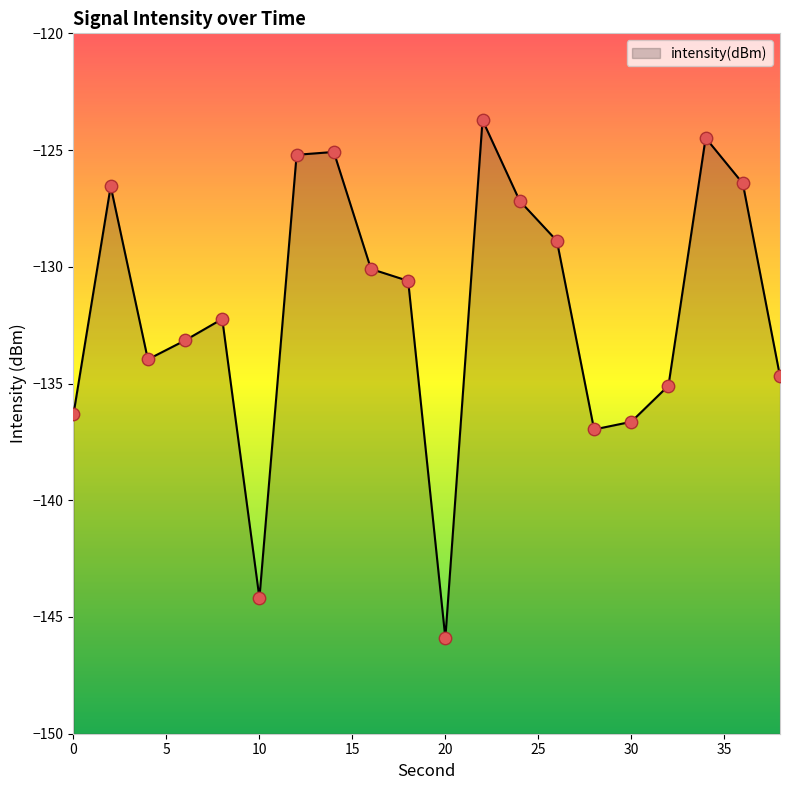

What is the change in value from 28 to 30?

+0.3